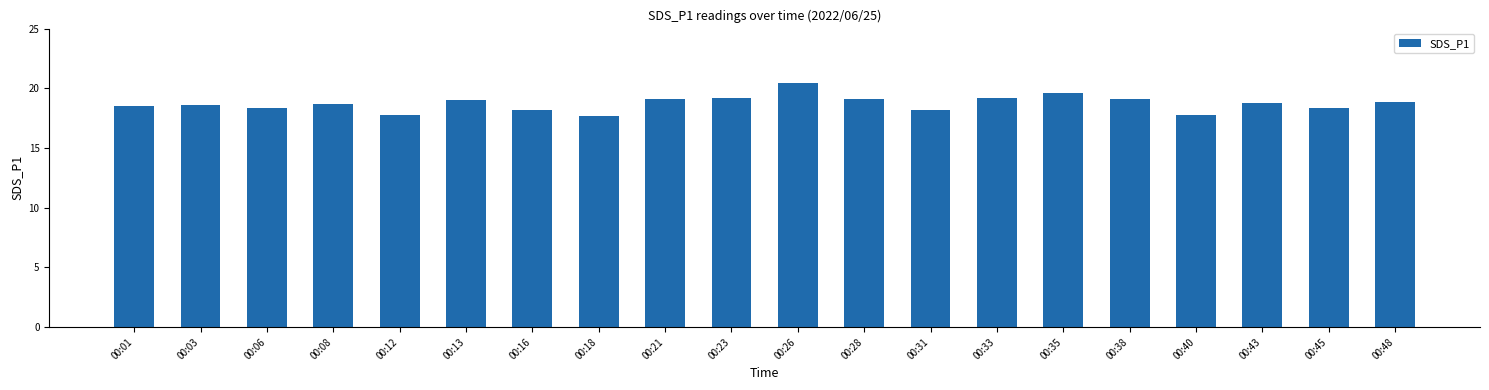

What is the value of the 20th bar from the left?

18.8